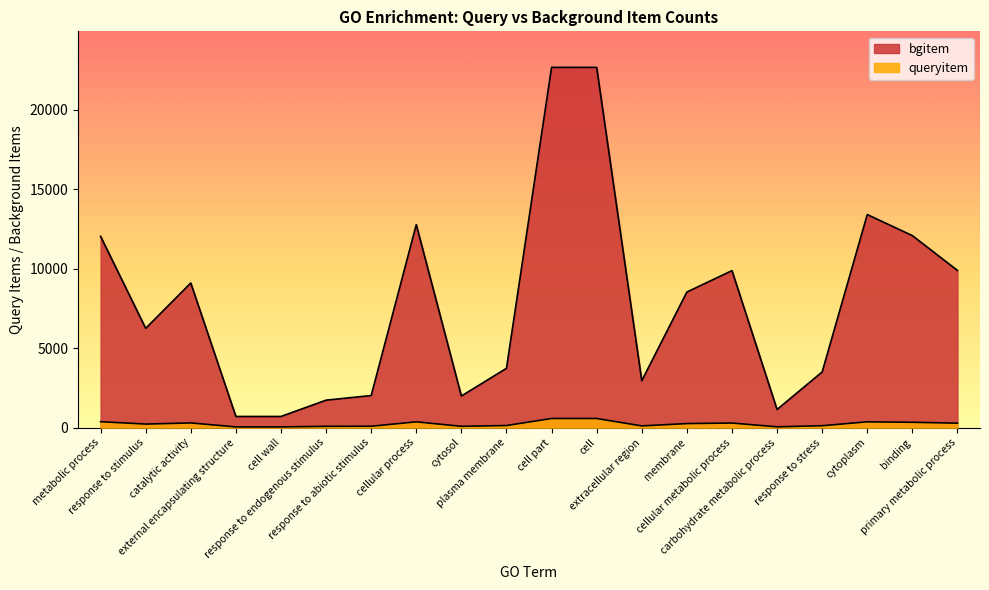

Which label corresponds to the largest value in the chart?

cell